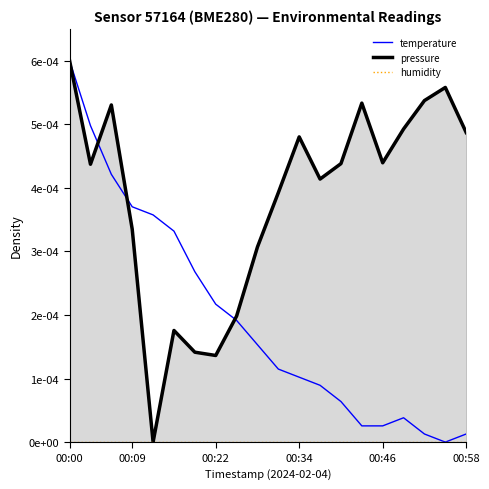

At which label does humidity reach its peak?

00:00